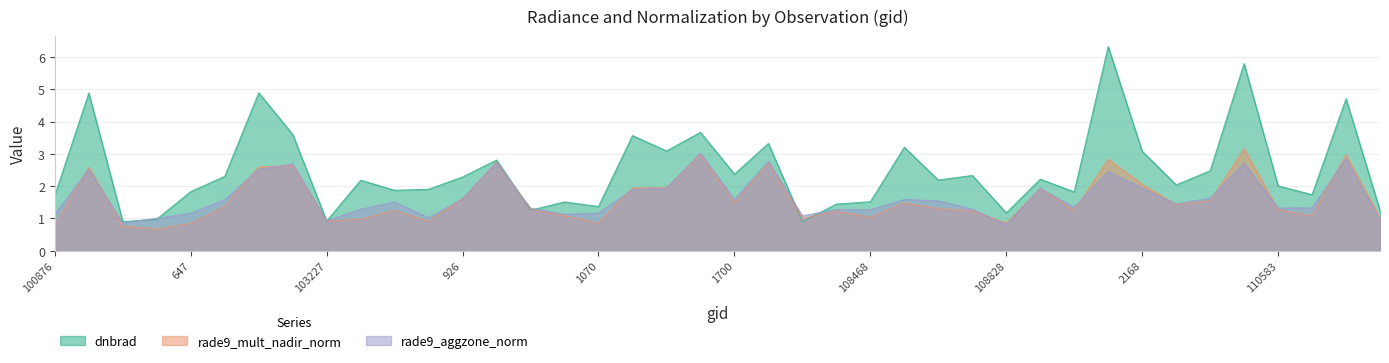

True or false: rade9_mult_nadir_norm and dnbrad cross at least once.

True